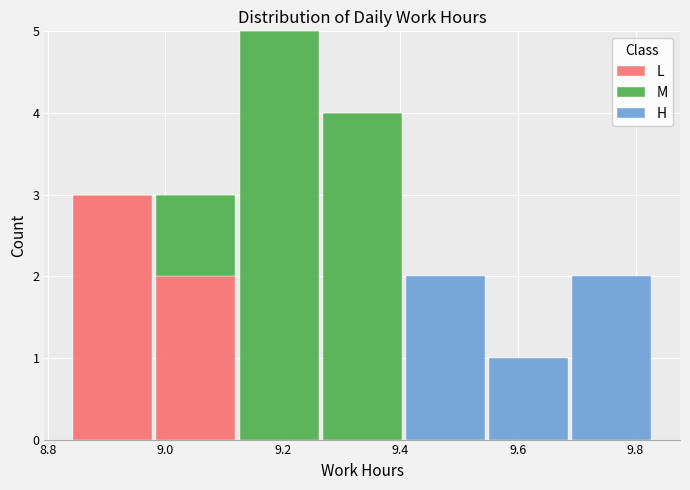

Reading left to right, transcribe this chart: for each stacked bar, give the range it covers on the x-axis and its total height. Neither the bar edges nor the heights are printed on the chart, so give them approximately, as read against the axes.

8.84 to 8.98: 3
8.98 to 9.12: 3
9.12 to 9.26: 5
9.26 to 9.40: 4
9.40 to 9.54: 2
9.54 to 9.68: 1
9.68 to 9.84: 2